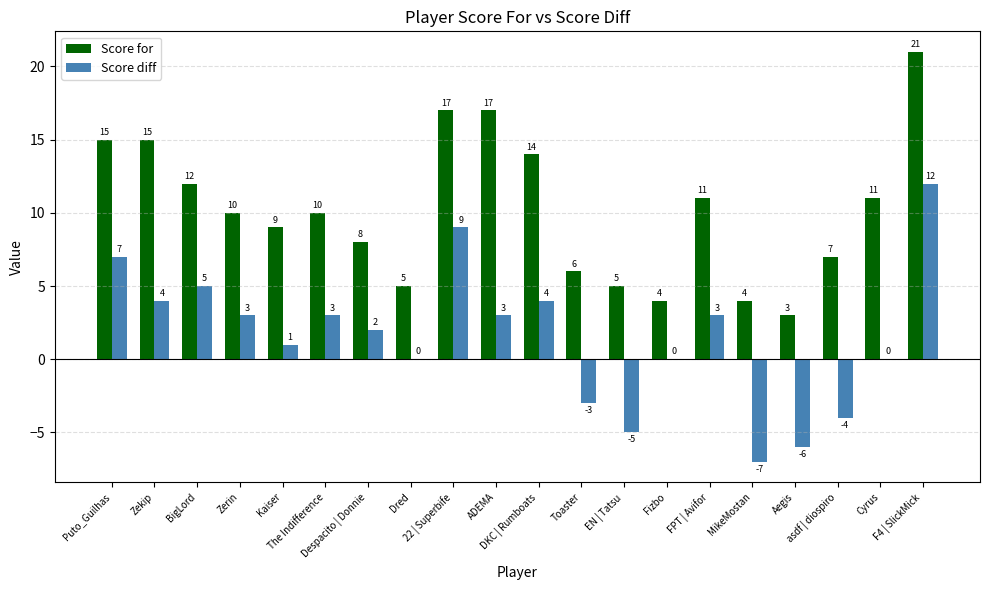

Which series has the largest total across all categories?

Score for